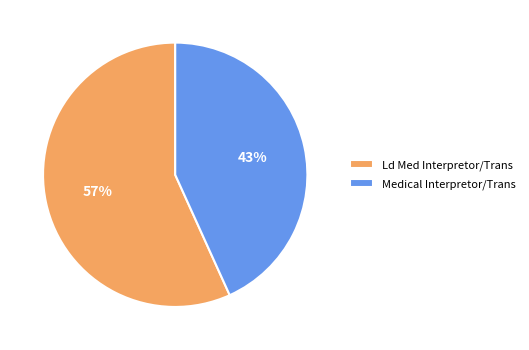

How many segments does this pie chart have?

2